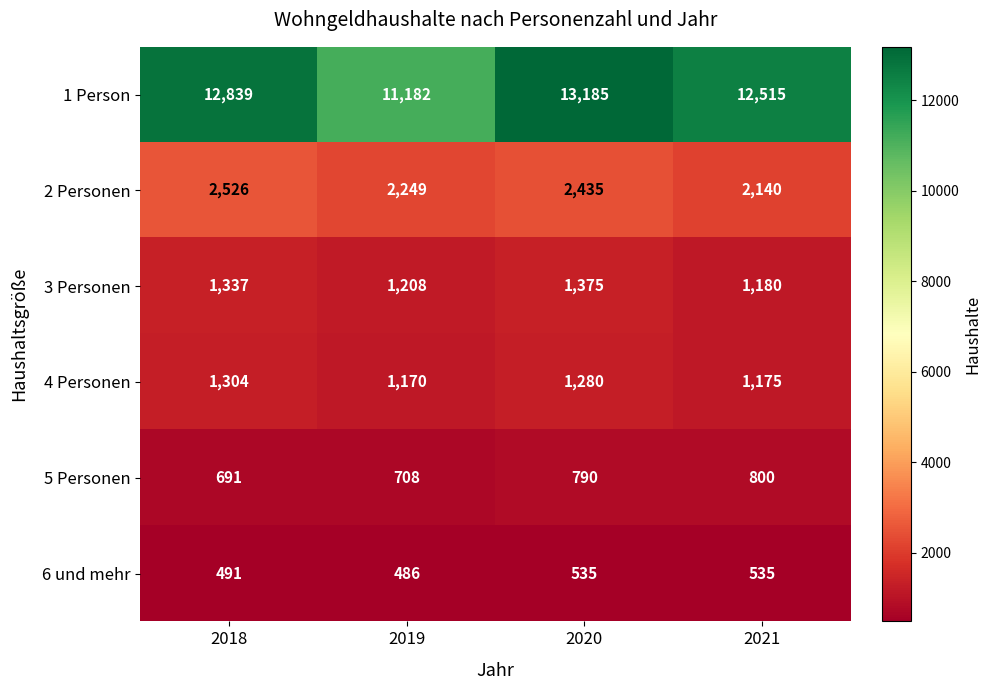

What is the sum of all 4 Personen values?

4929